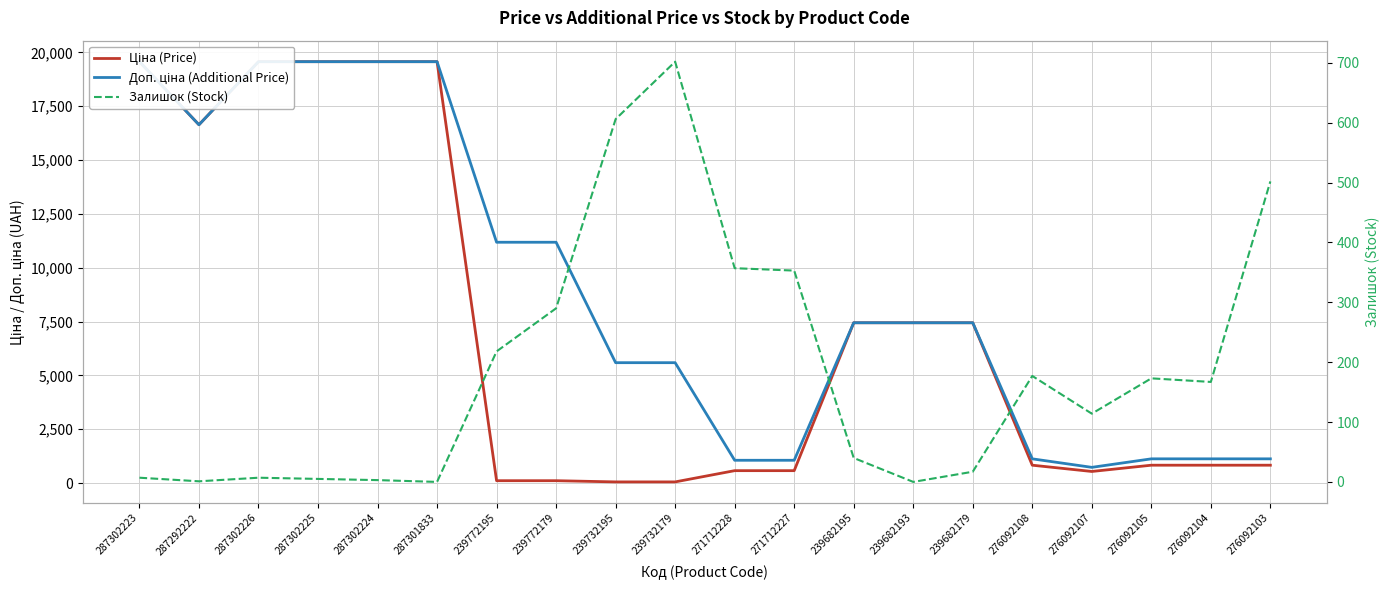

Which label corresponds to the largest value in the chart?

287302223